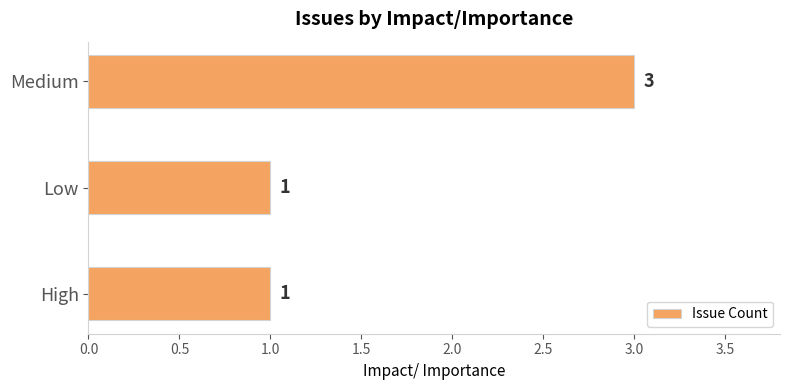

Which label corresponds to the largest value in the chart?

Medium